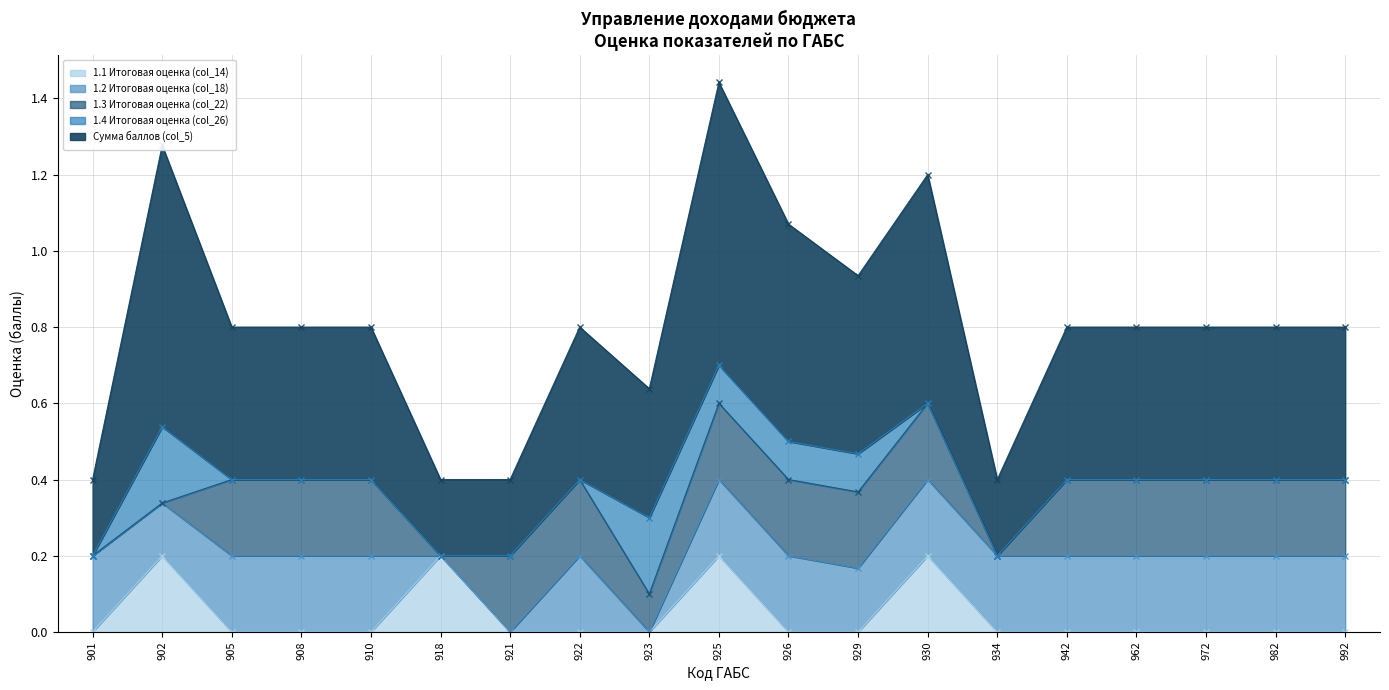

Is the value of 1.4 Итоговая оценка (col_26) at 918 greater than the value of 1.1 Итоговая оценка (col_14) at 926?

No